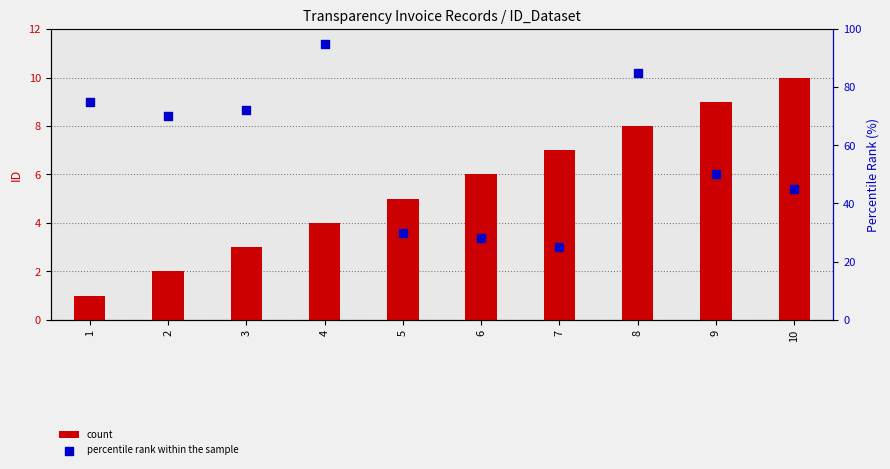

Which series has the widest spread of Y values?

percentile rank within the sample